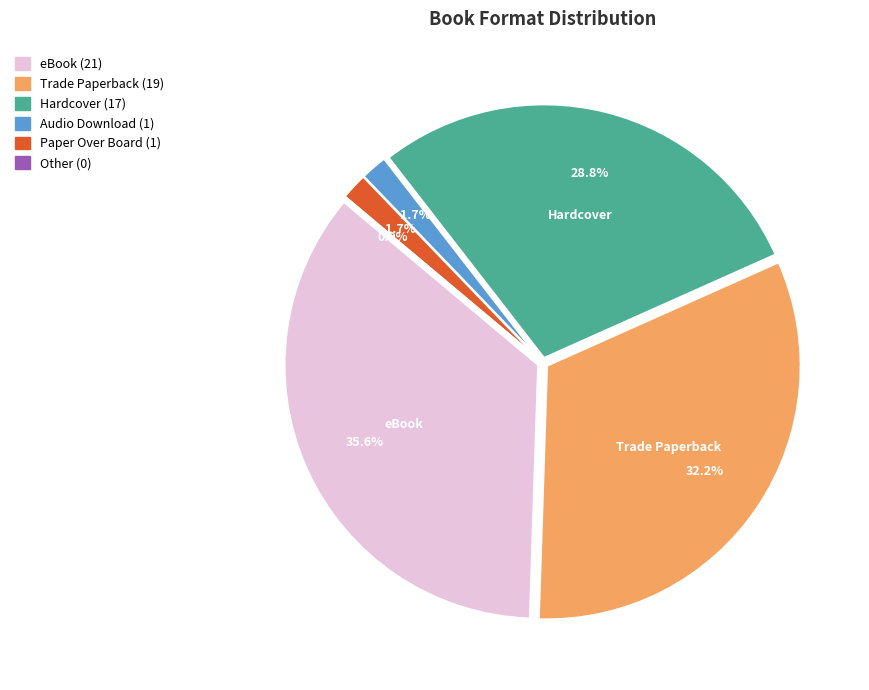

Rank the categories by value from lowest to highest.

Other, Paper Over Board, Audio Download, Hardcover, Trade Paperback, eBook